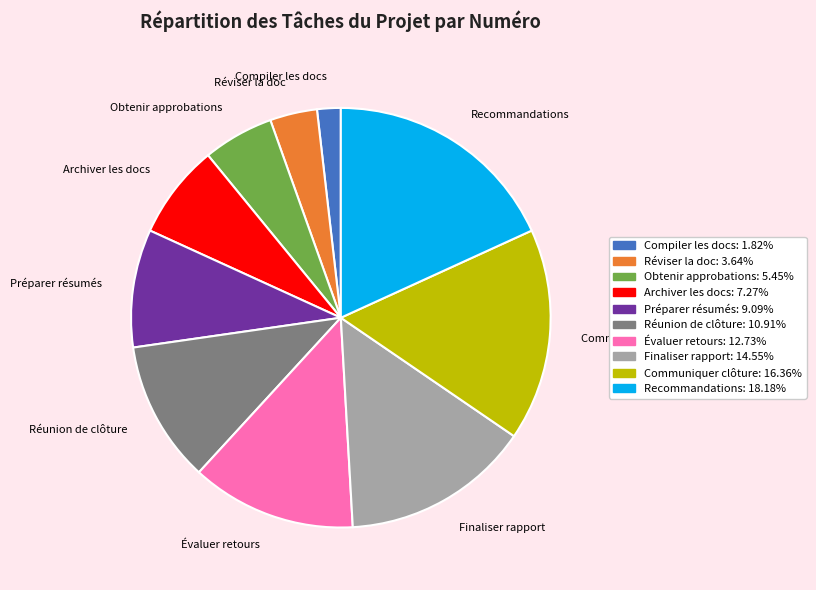

Approximately how many times larger is the value at Finaliser rapport compared to Obtenir approbations?

2.7